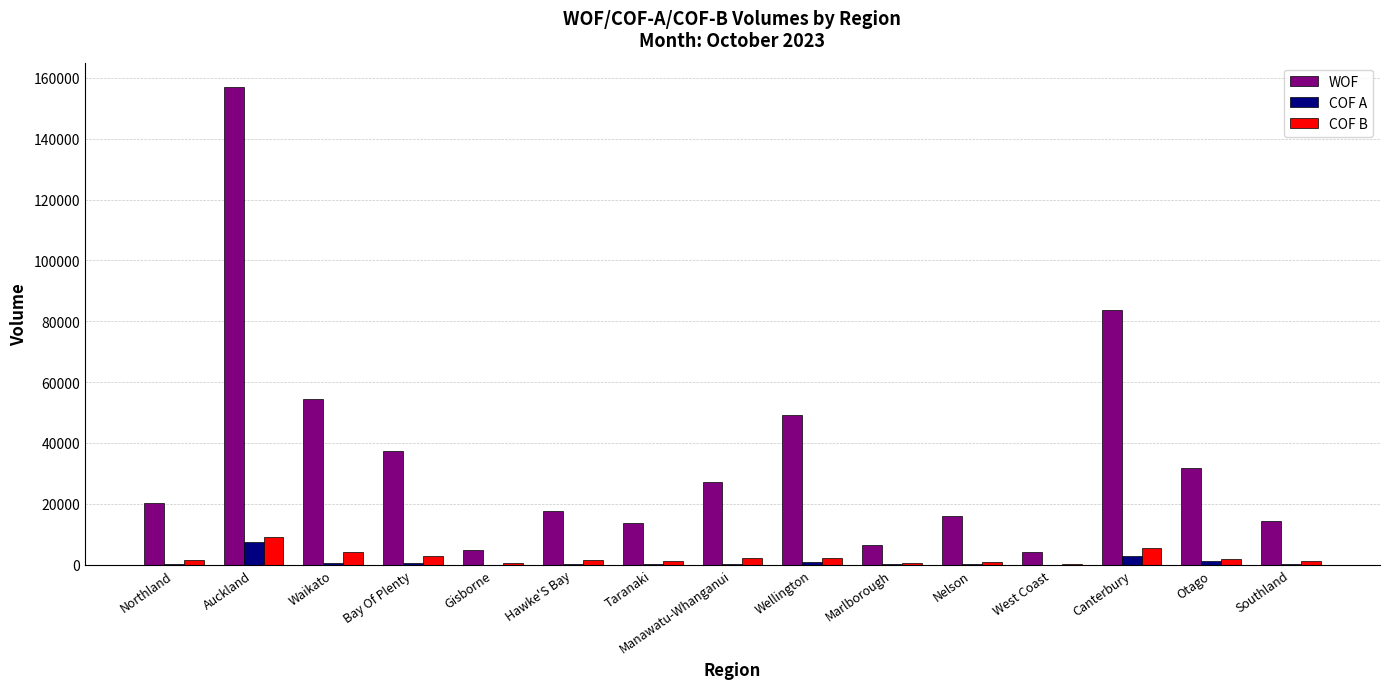

Is the value of WOF at Taranaki greater than the value of COF B at Manawatu-Whanganui?

Yes